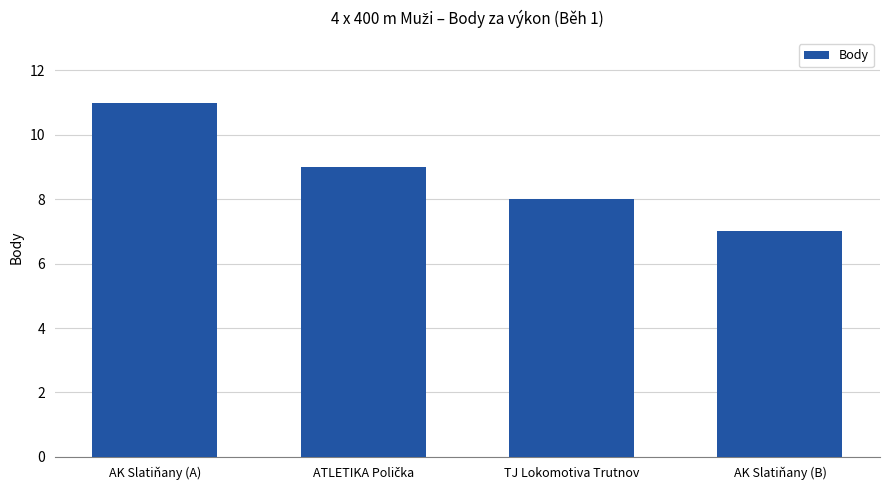

The value at AK Slatiňany (B) is 10. True or false?

False